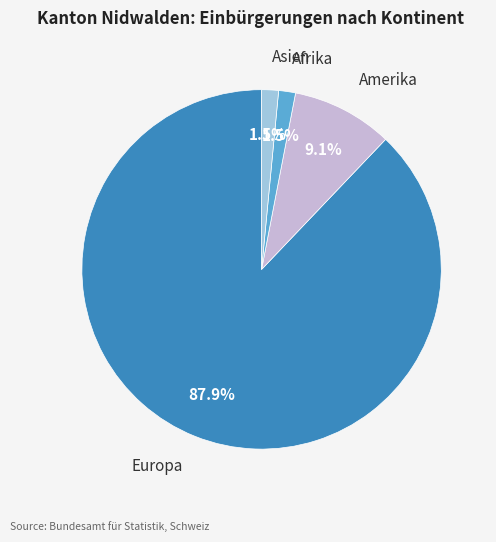

How many segments does this pie chart have?

4